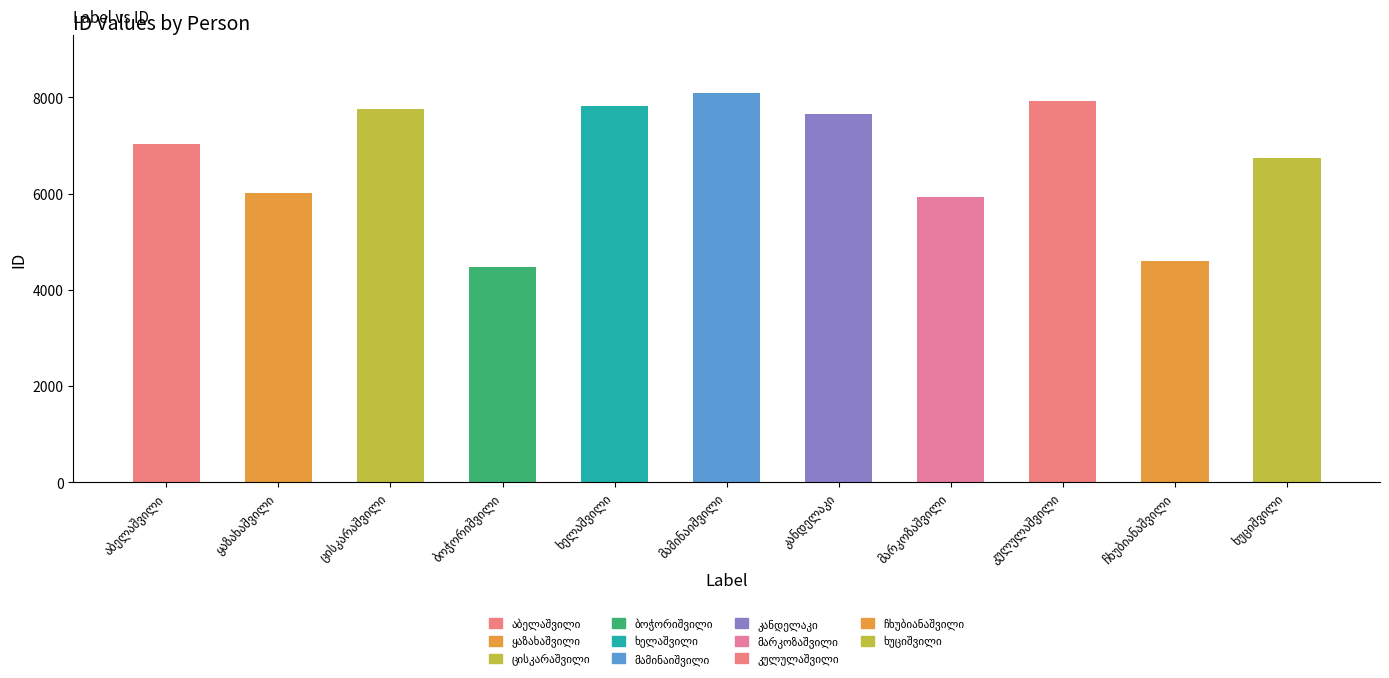

What is the value of the 7th bar from the left?

7646